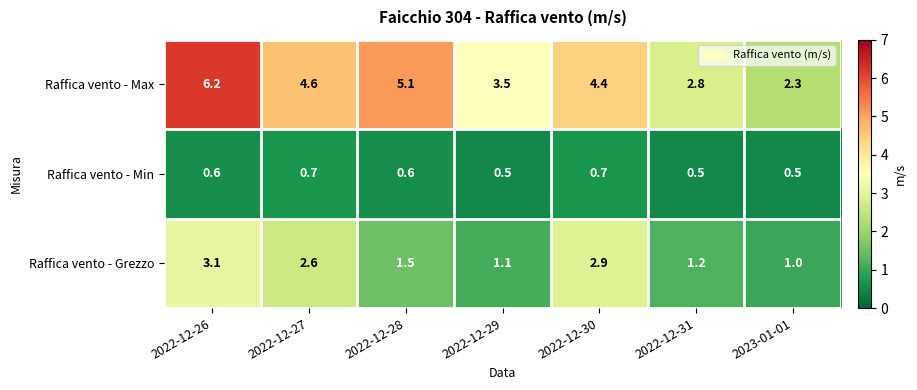

At which label does Raffica vento - Max first exceed 4?

2022-12-26